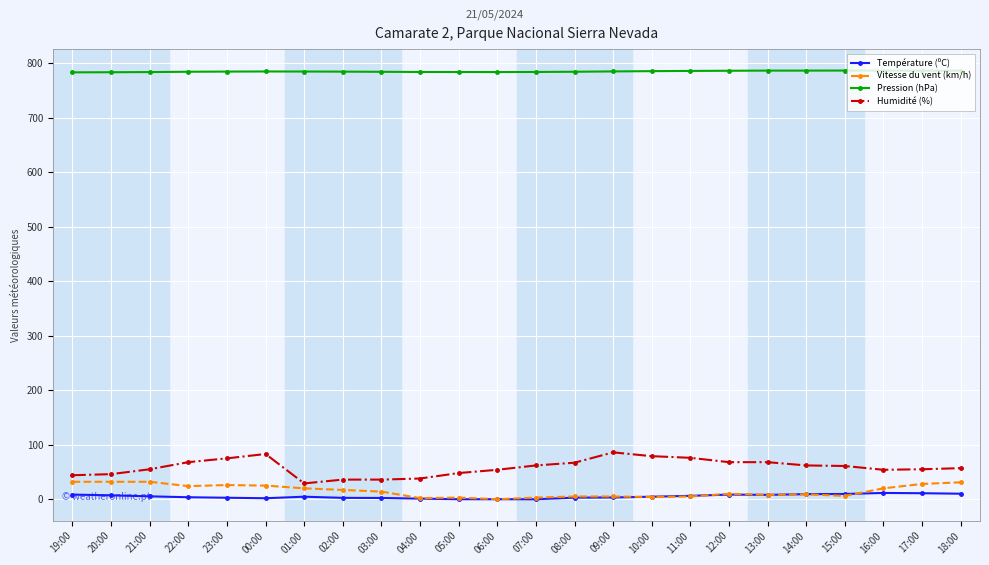

What is the difference between the highest and lowest values at 12:00?

777.9